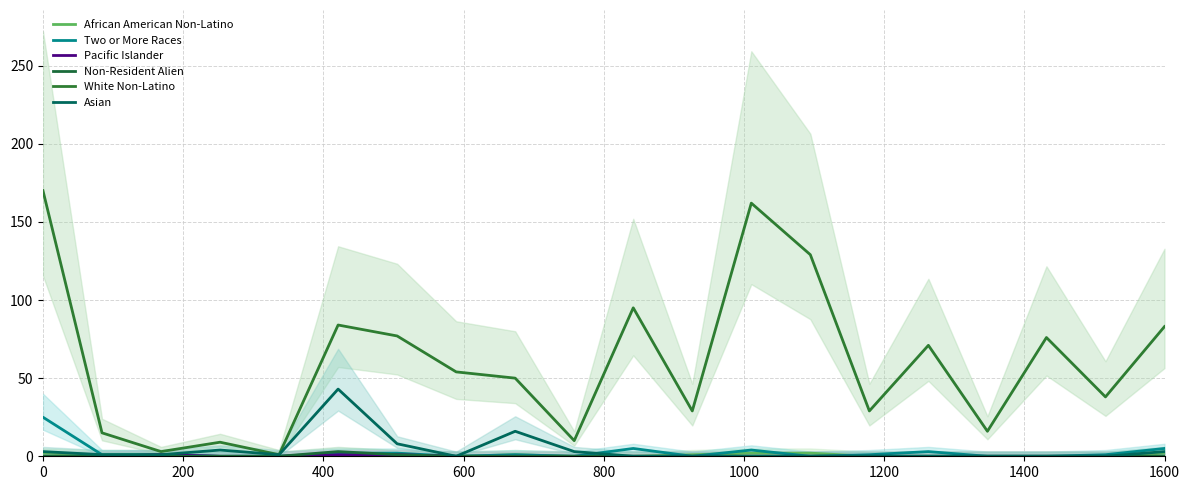

Is the value of African American Non-Latino at 1400 greater than the value of Non-Resident Alien at 1600?

No